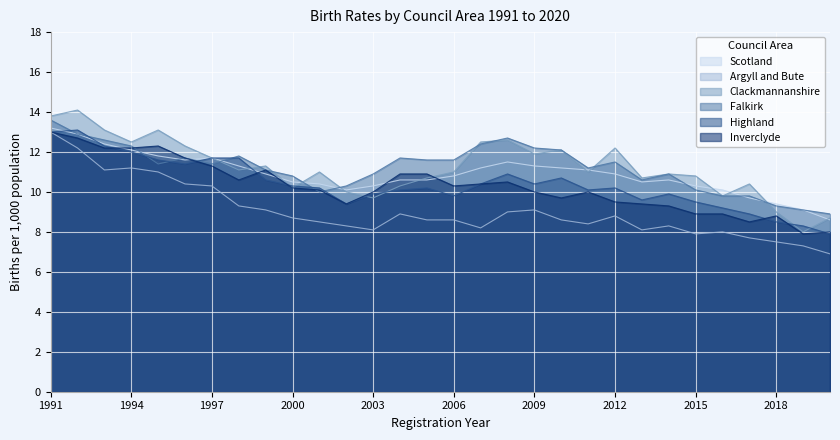

Between which two adjacent categories do Falkirk and Clackmannanshire first intersect?

1997 and 1998